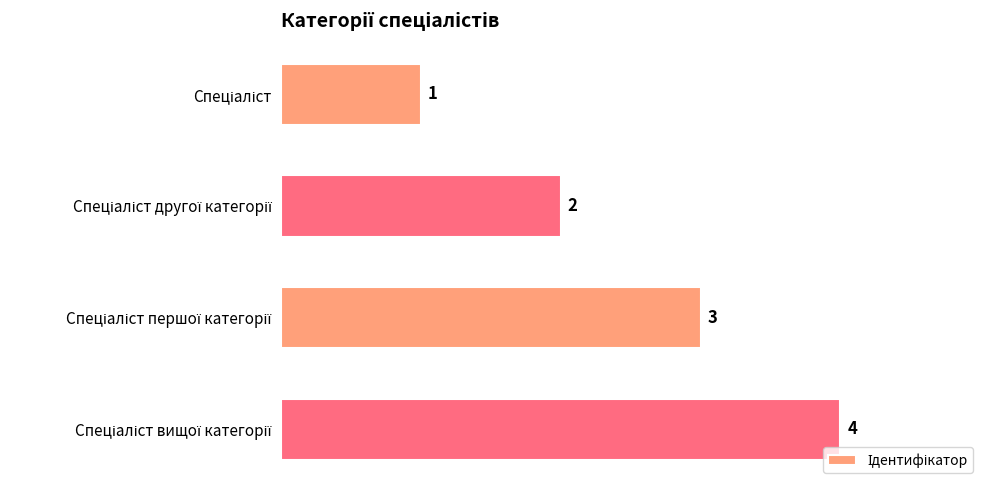

What is the value of the 4th bar from the top?

4